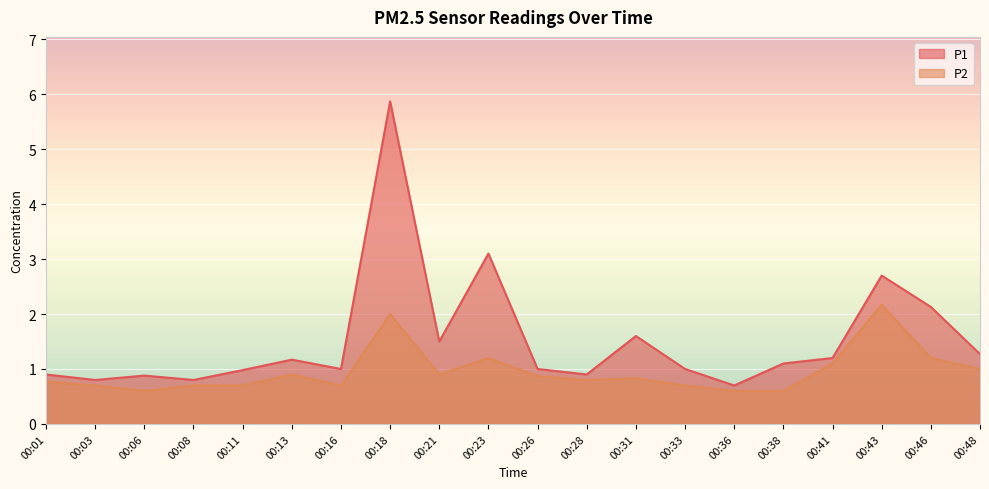

List the labels in order of P2 value, largest first.

00:43, 00:18, 00:23, 00:46, 00:41, 00:48, 00:13, 00:21, 00:26, 00:31, 00:28, 00:01, 00:03, 00:08, 00:11, 00:16, 00:33, 00:06, 00:36, 00:38